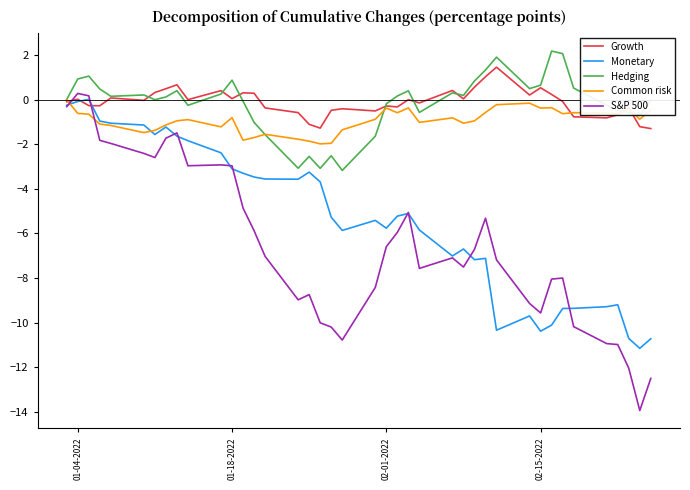

Which series has the widest spread of values?

S&P 500